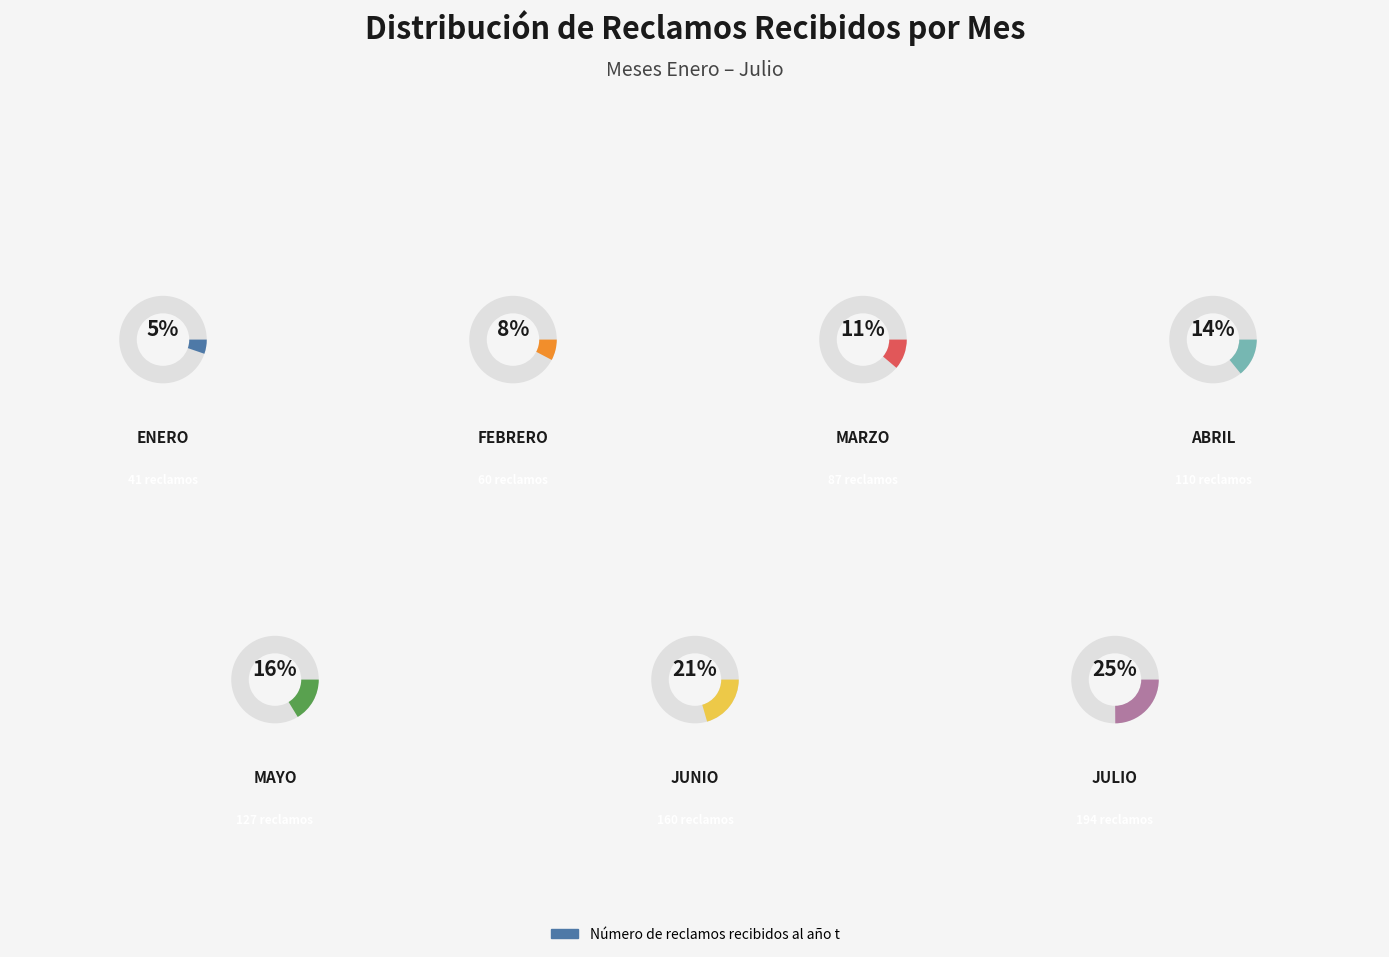

What percentage is NOT represented by Enero?

94.7%